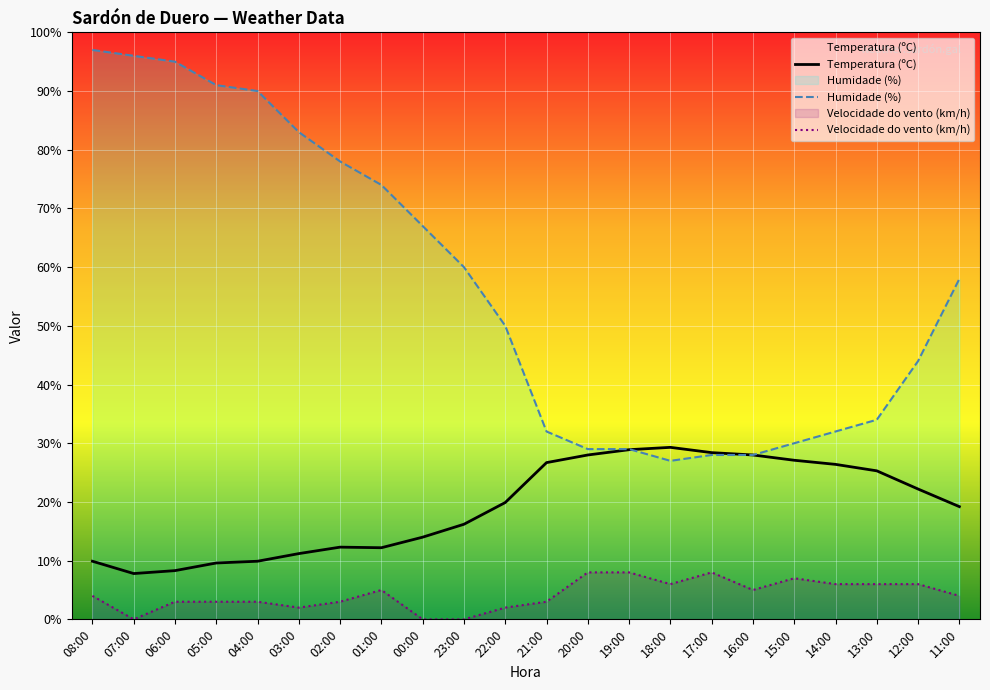

How many lines are shown in the chart?

3